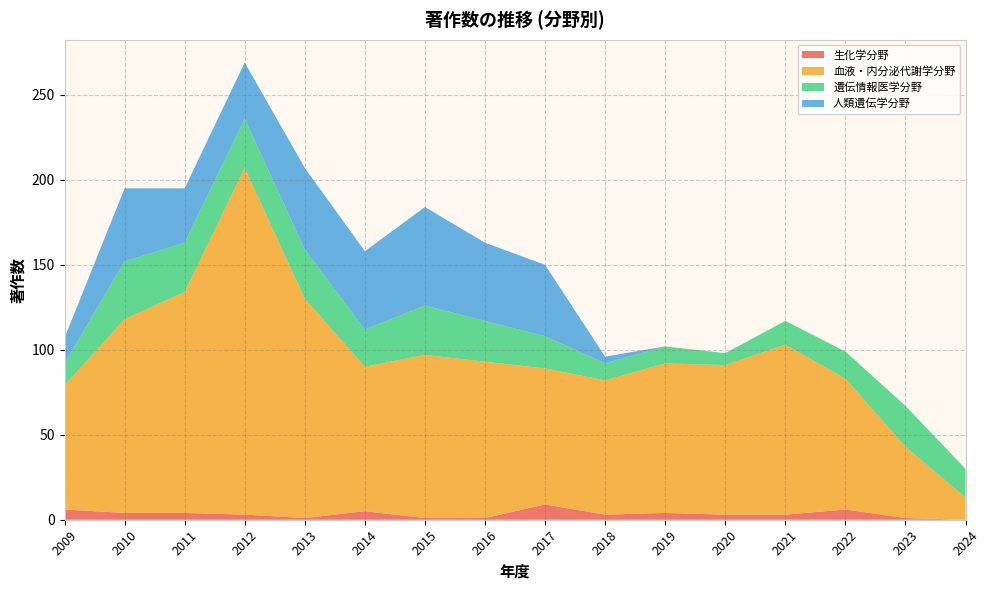

Reading left to right, list all the values displayed in this chart.

生化学分野: 6	4	4	3	1	5	1	1	9	3	4	3	3	6	1	0
血液・内分泌代謝学分野: 73	114	130	204	129	85	96	92	80	79	88	88	100	77	42	13
遺伝情報医学分野: 13	34	29	29	29	22	29	24	19	10	10	7	14	16	24	17
人類遺伝学分野: 15	43	32	33	48	46	58	46	42	4	0	0	0	0	0	0